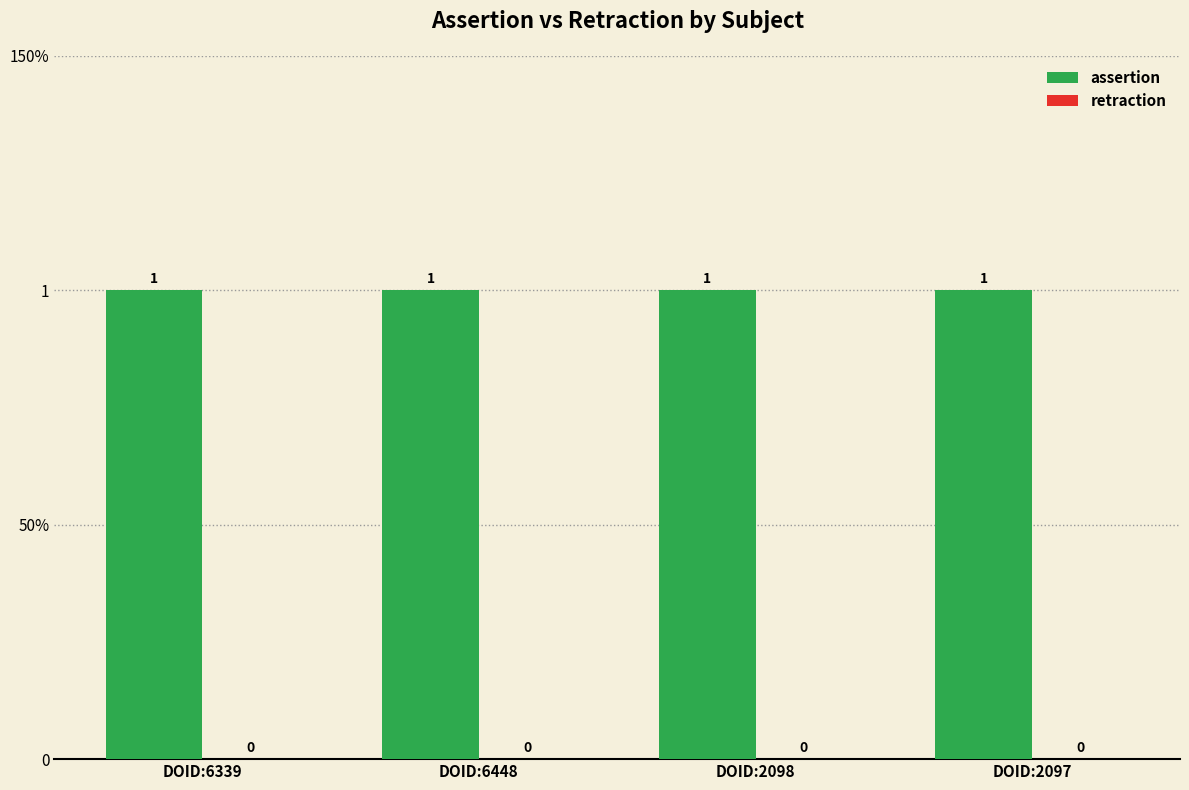

True or false: assertion has a value of 0 at DOID:2098.

False